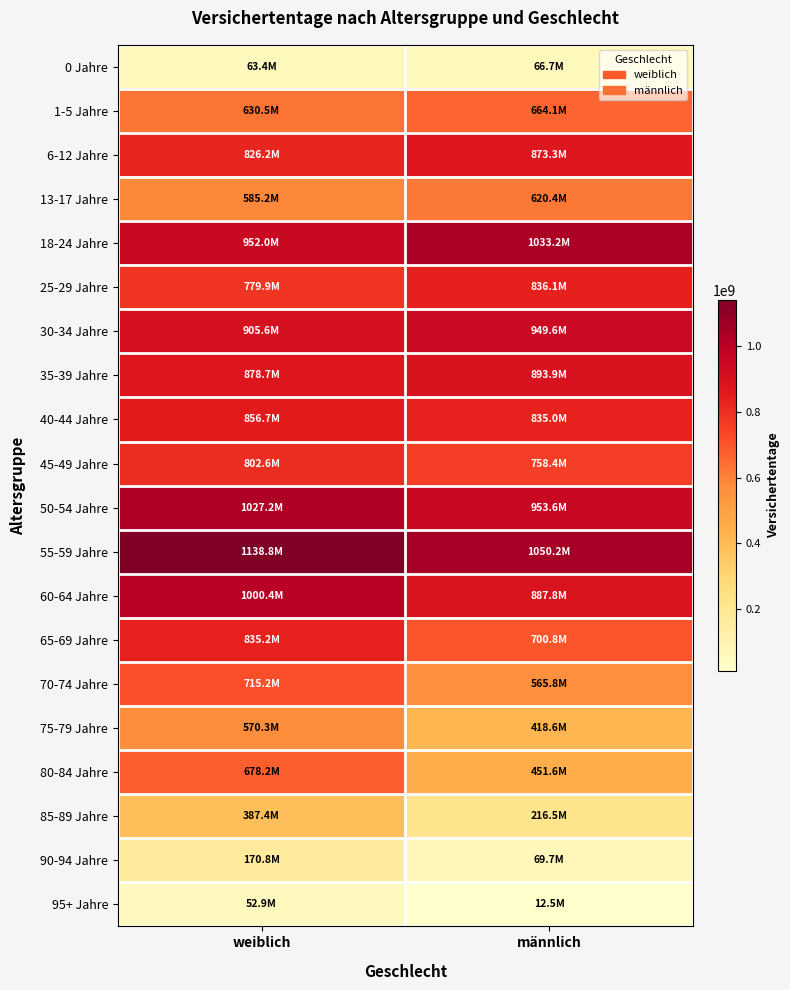

Which series has the largest total across all categories?

55-59 Jahre